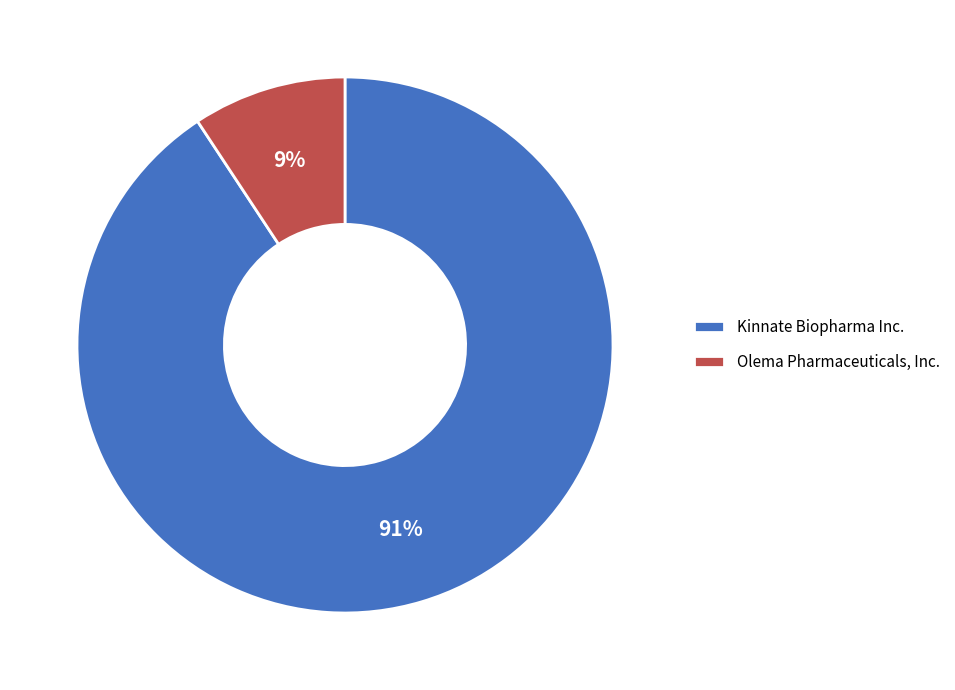

How many segments does this pie chart have?

2